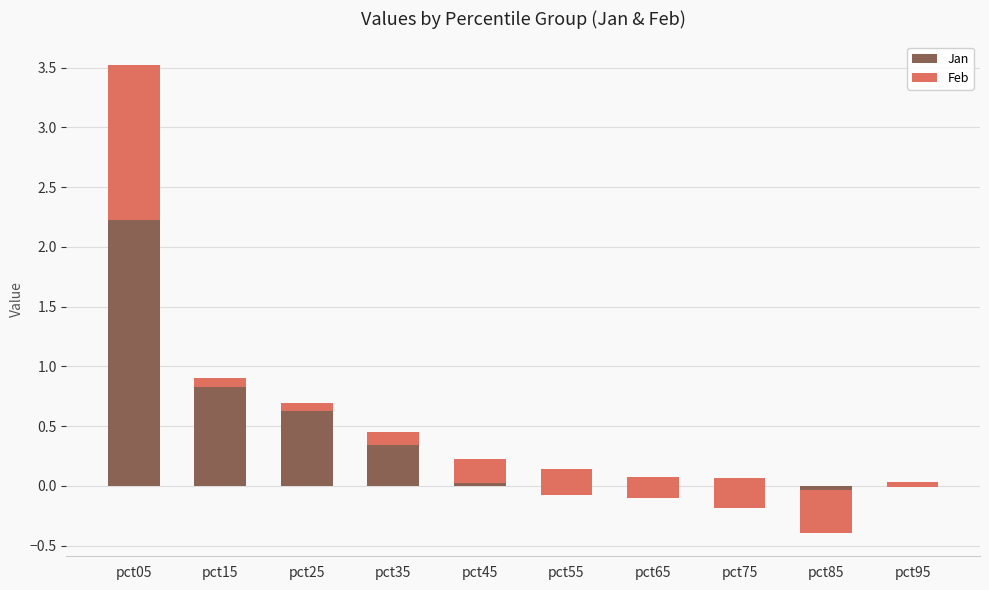

True or false: Feb has a value of 0.1 at pct25.

True